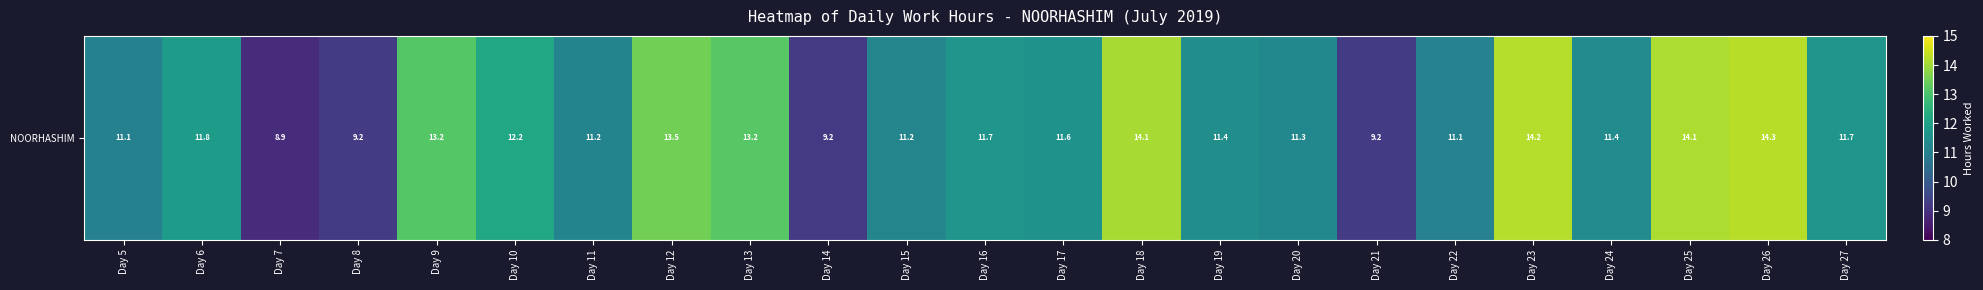

How many values exceed 11?

19